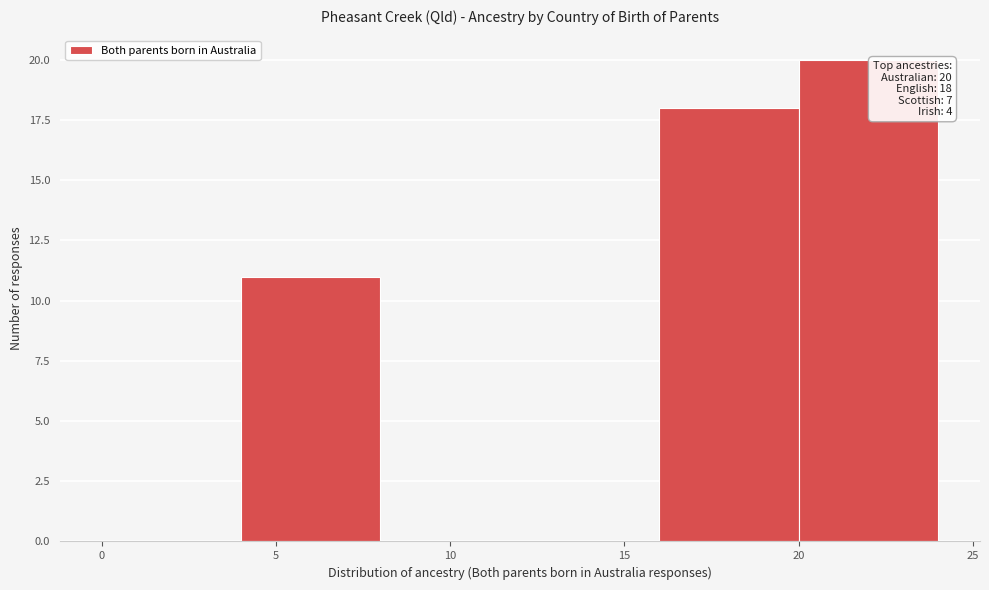

Which range on the x-axis has the tallest bar?

20 to 24